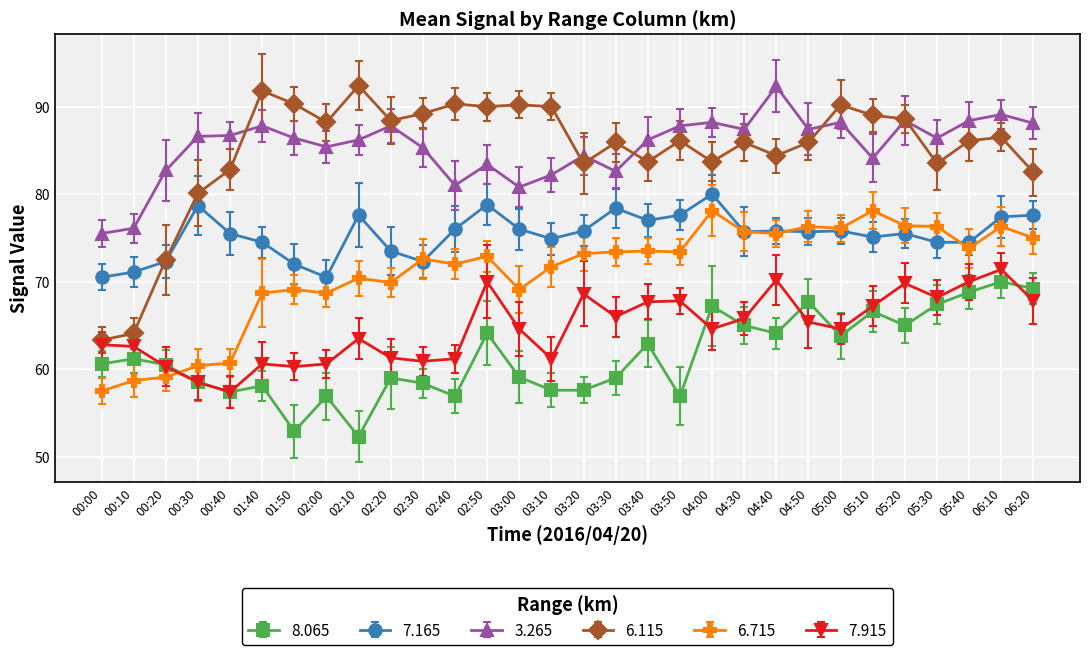

What is the lowest value of the 3.265 series?

75.5